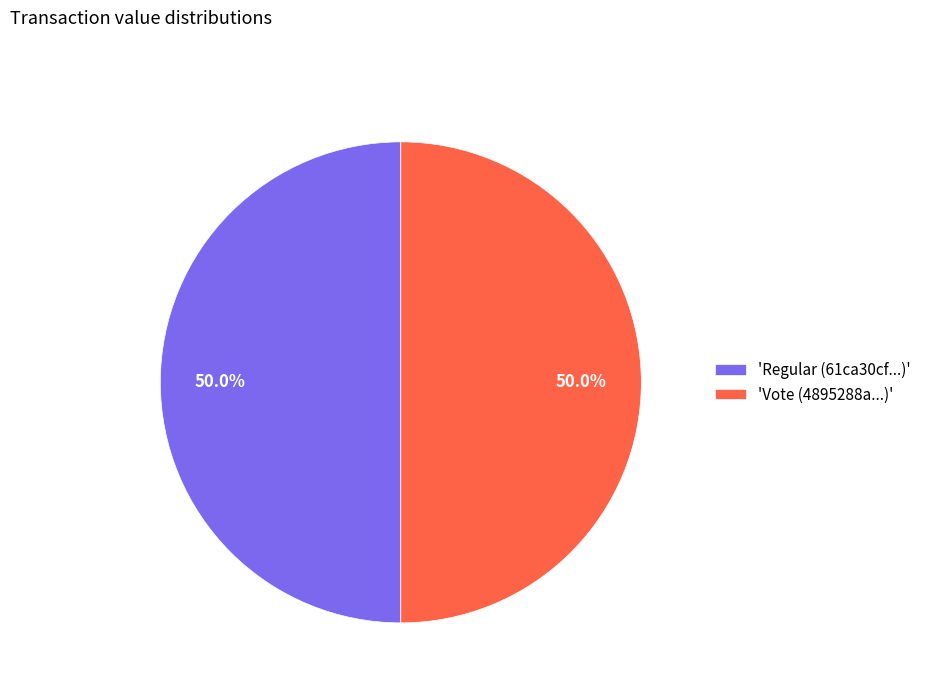

Is the sum of 'Vote (4895288a...)' and 'Regular (61ca30cf...)' greater than half?

Yes